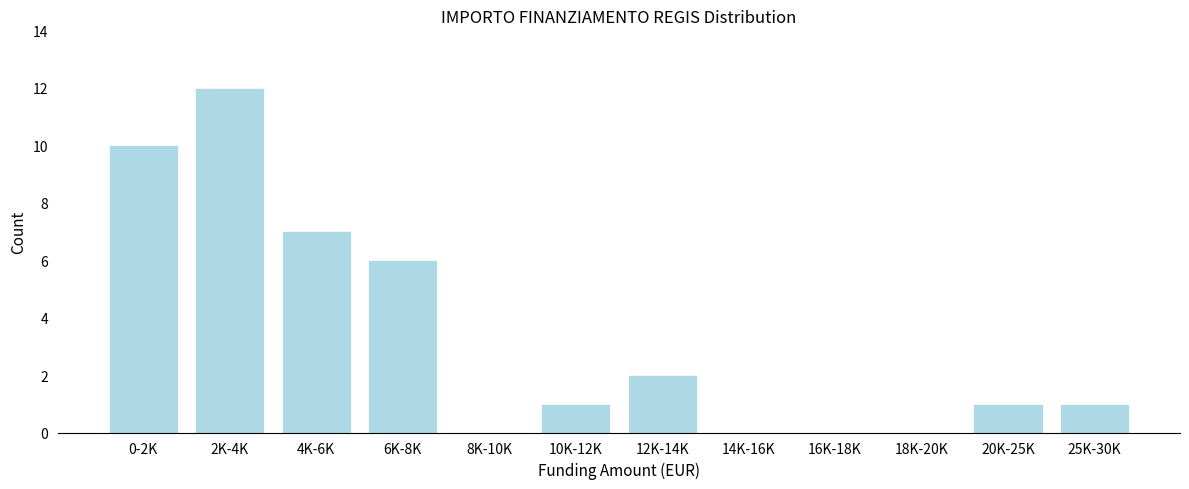

Reading right to left, list all the values displayed in this chart.

25K-30K=1	20K-25K=1	18K-20K=0	16K-18K=0	14K-16K=0	12K-14K=2	10K-12K=1	8K-10K=0	6K-8K=6	4K-6K=7	2K-4K=12	0-2K=10